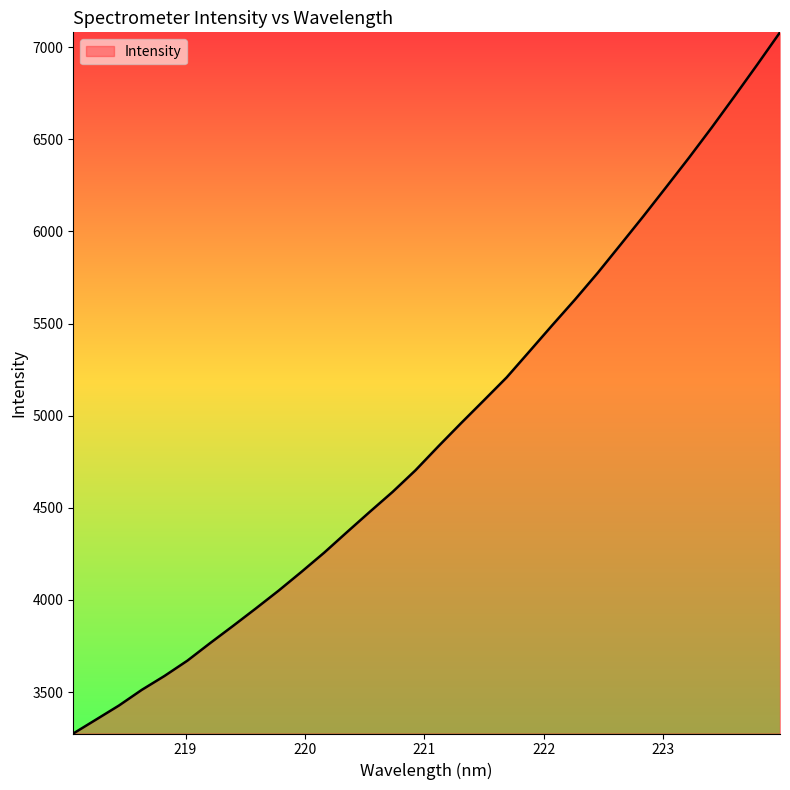

How many categories are shown in the chart?

32